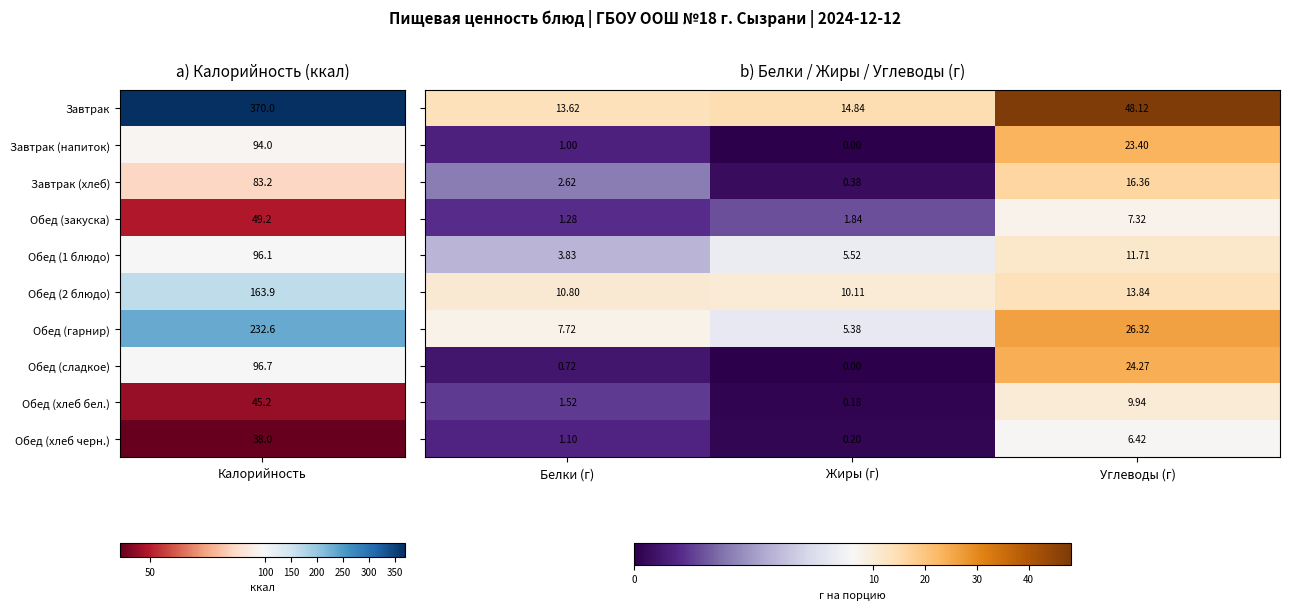

At which category is the sum across all series the highest?

Углеводы (г)